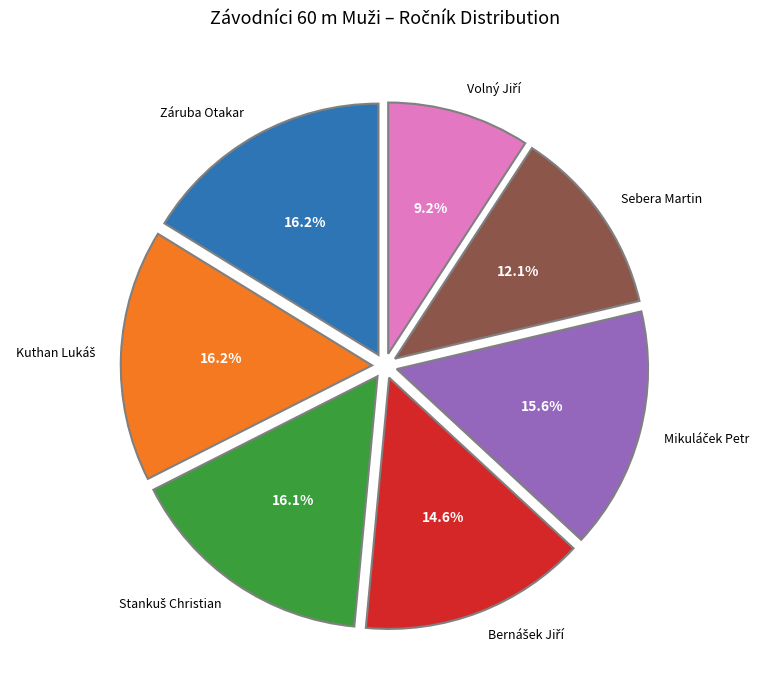

How many slices are in this pie chart?

7